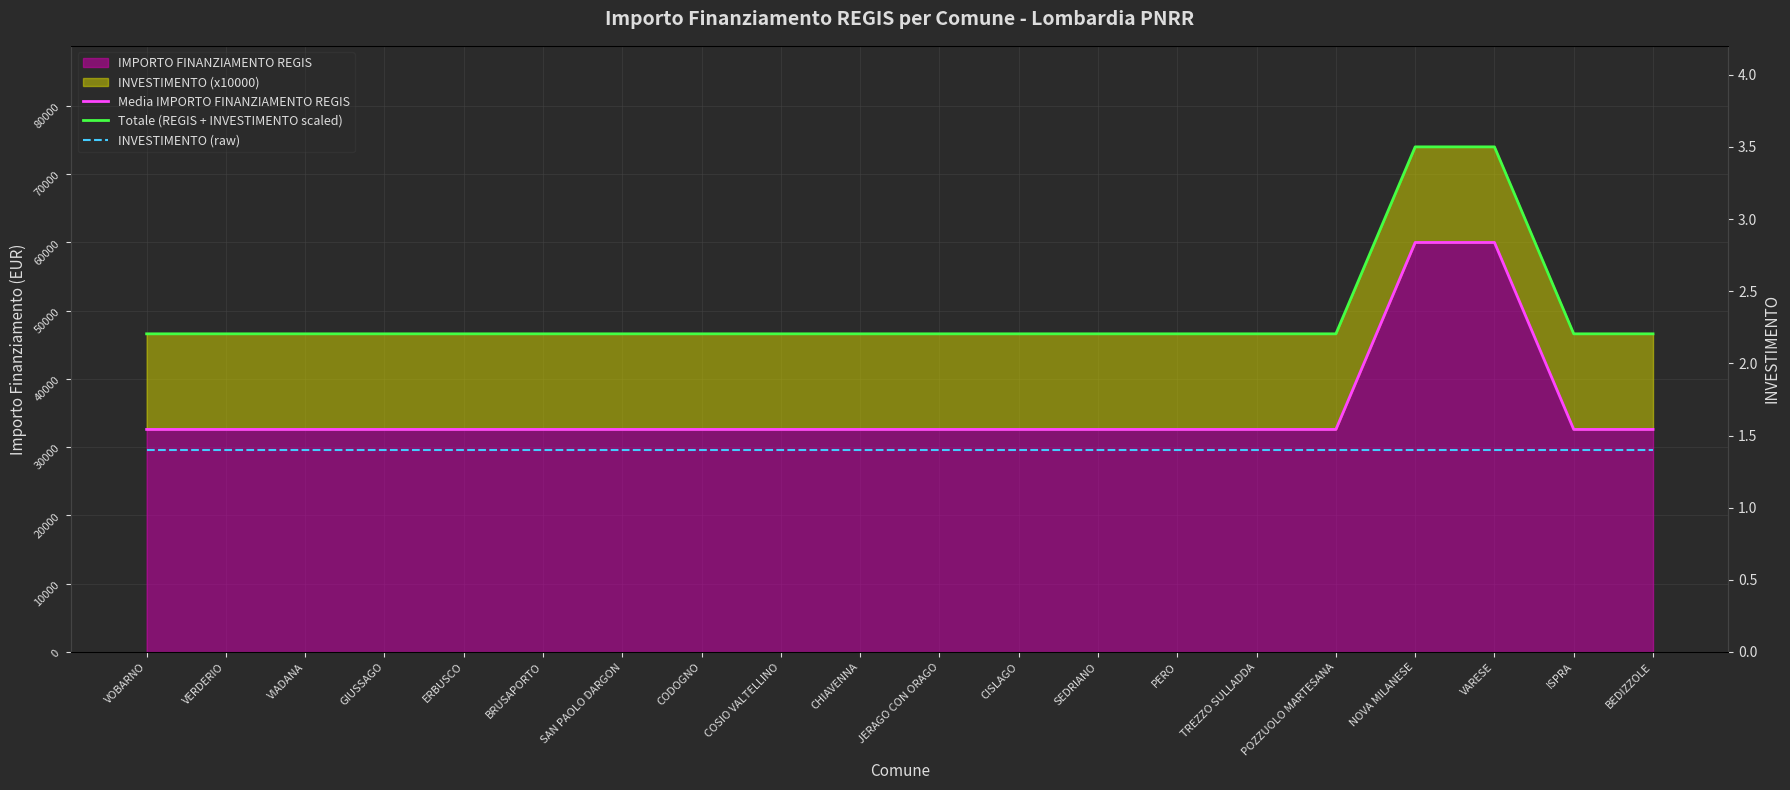

True or false: INVESTIMENTO (raw) has more than 1 points higher than both neighbors.

False